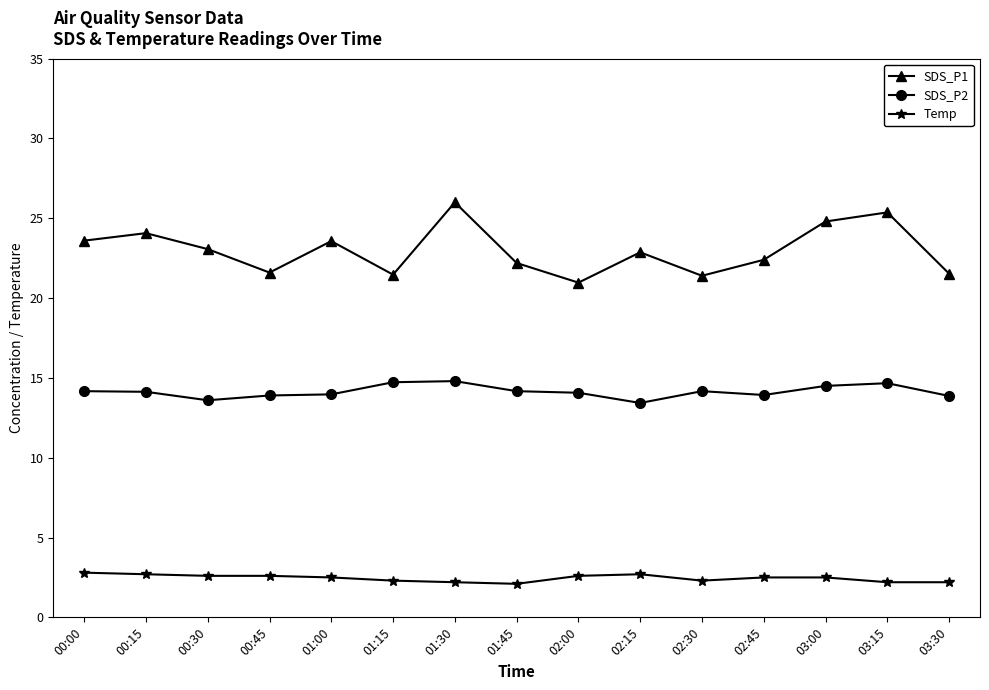

How many interior local valleys does the SDS_P1 series have?

4